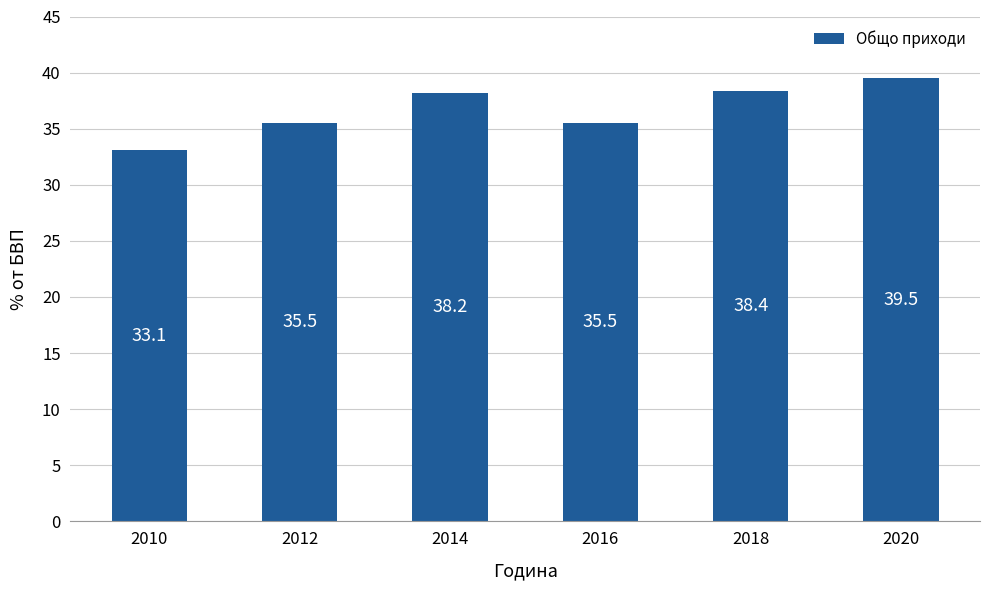

Which has a higher value, 2018 or 2010?

2018